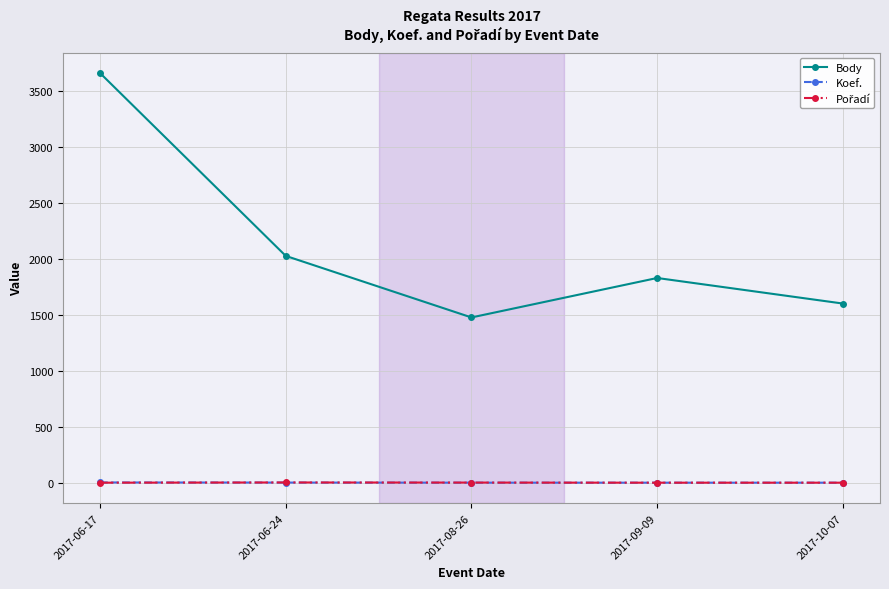

What is the sum of the Body values at 2017-06-24 and 2017-08-26?

3501